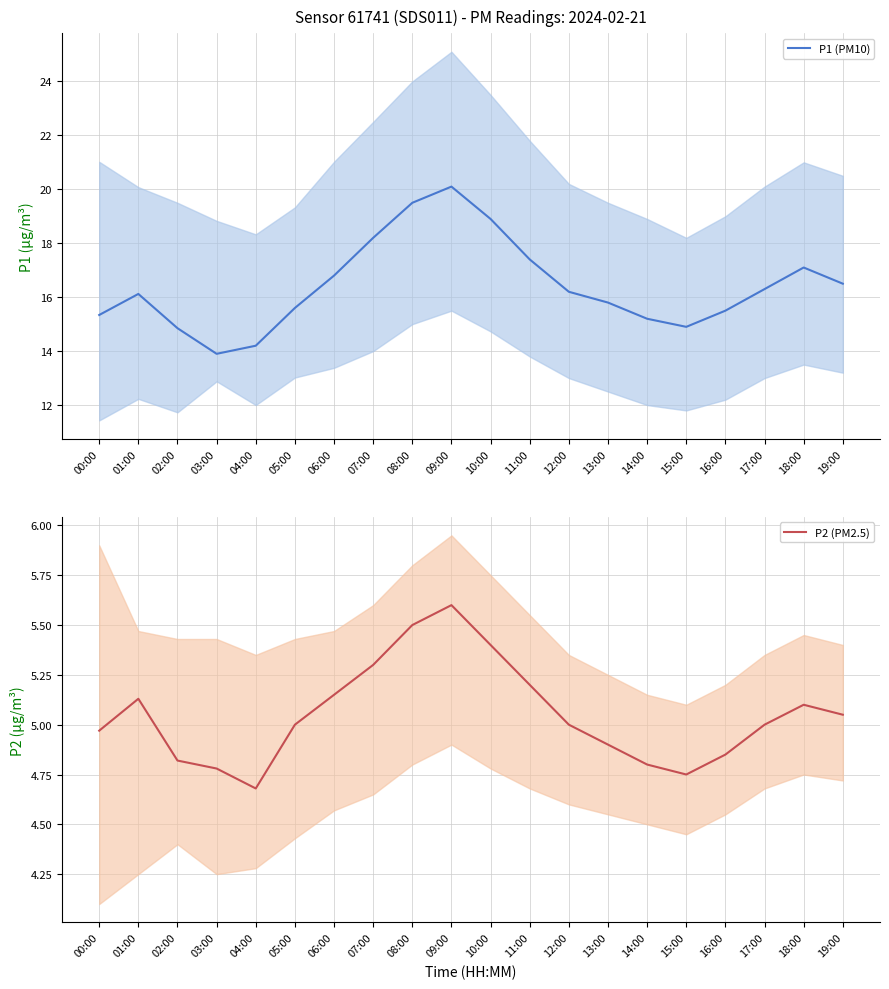

Rank the categories by P1 mean value from lowest to highest.

03:00, 04:00, 02:00, 15:00, 14:00, 00:00, 16:00, 05:00, 13:00, 01:00, 12:00, 17:00, 19:00, 06:00, 18:00, 11:00, 07:00, 10:00, 08:00, 09:00